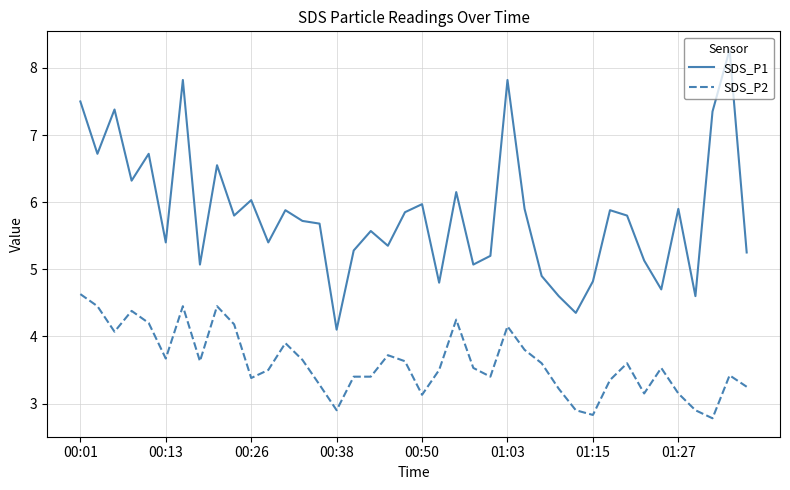

Rank the series by their average value, from highest to lowest.

SDS_P1, SDS_P2